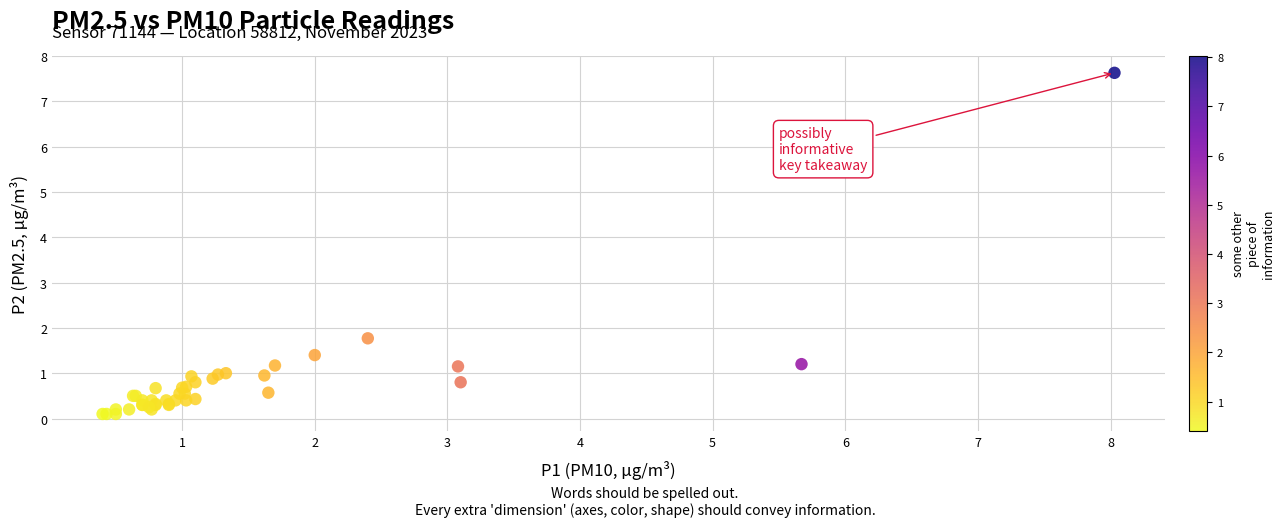

What Y value in the scatter plot is closest to 3?

1.8